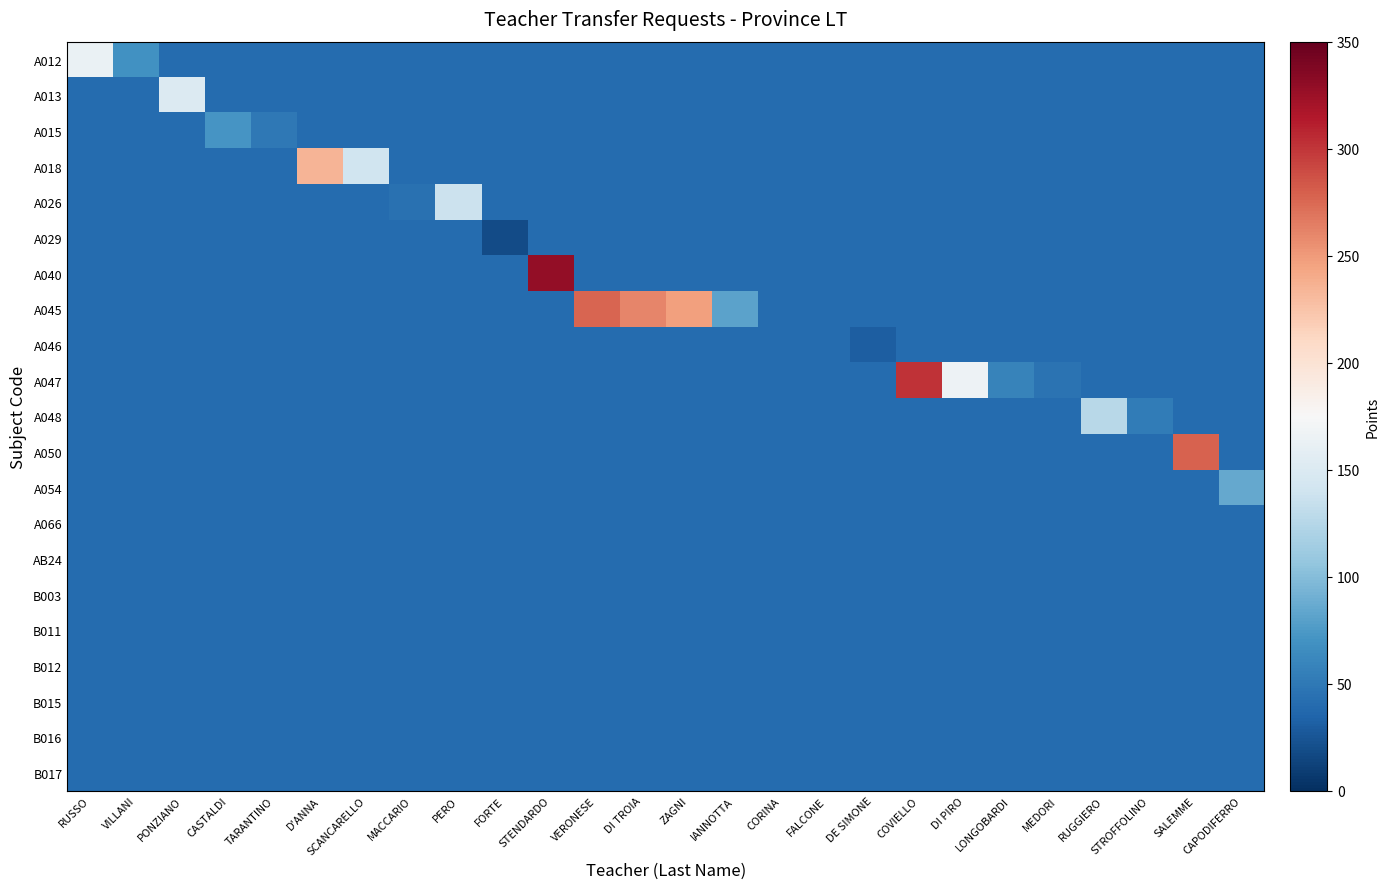

Between FALCONE and DE SIMONE, which series saw the biggest shift?

A046